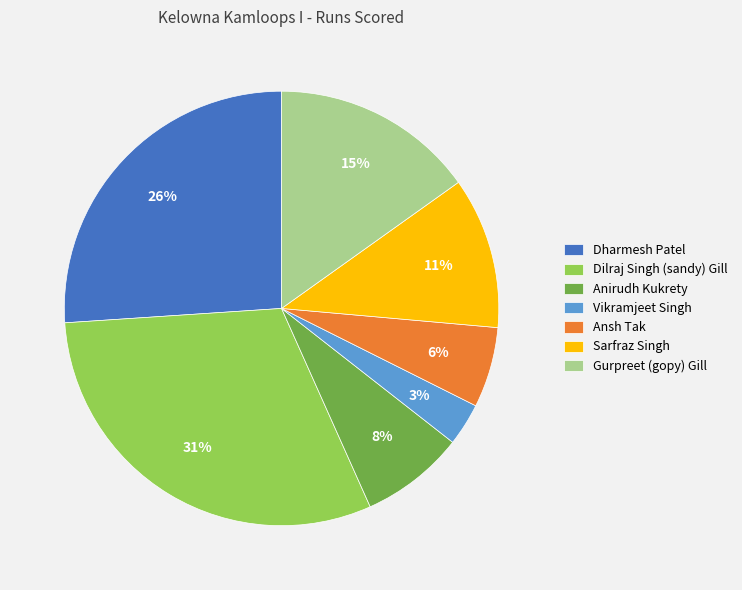

Is it true that Sarfraz Singh is 11% of the pie?

True